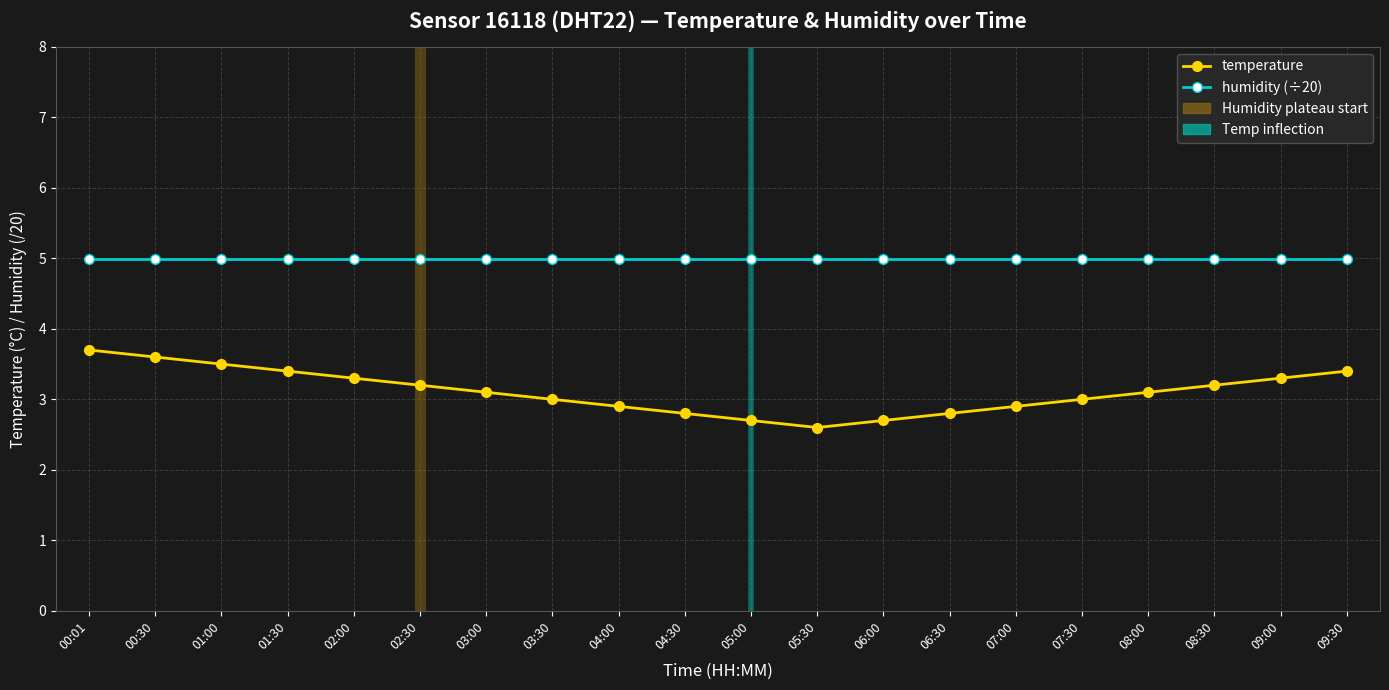

Which series has the largest total across all categories?

humidity (÷20)